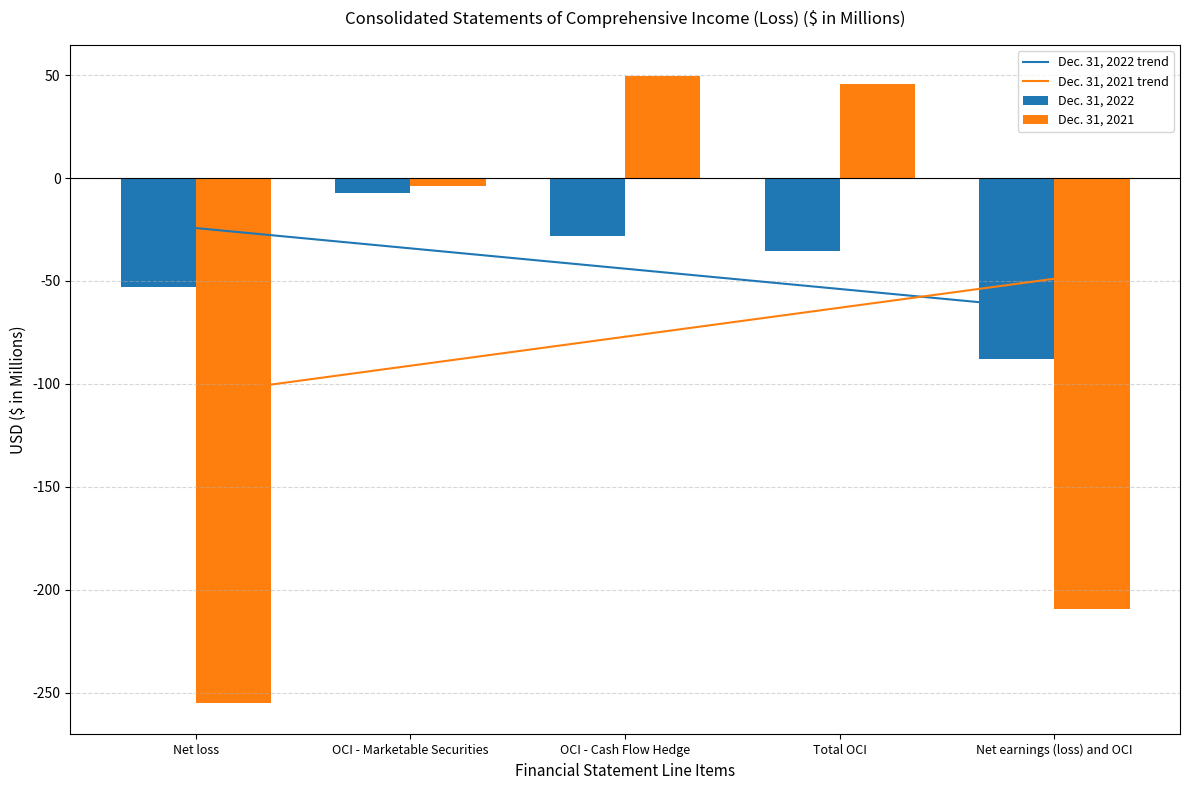

Is it true that Dec. 31, 2022 equals -11.2 at OCI - Marketable Securities?

False